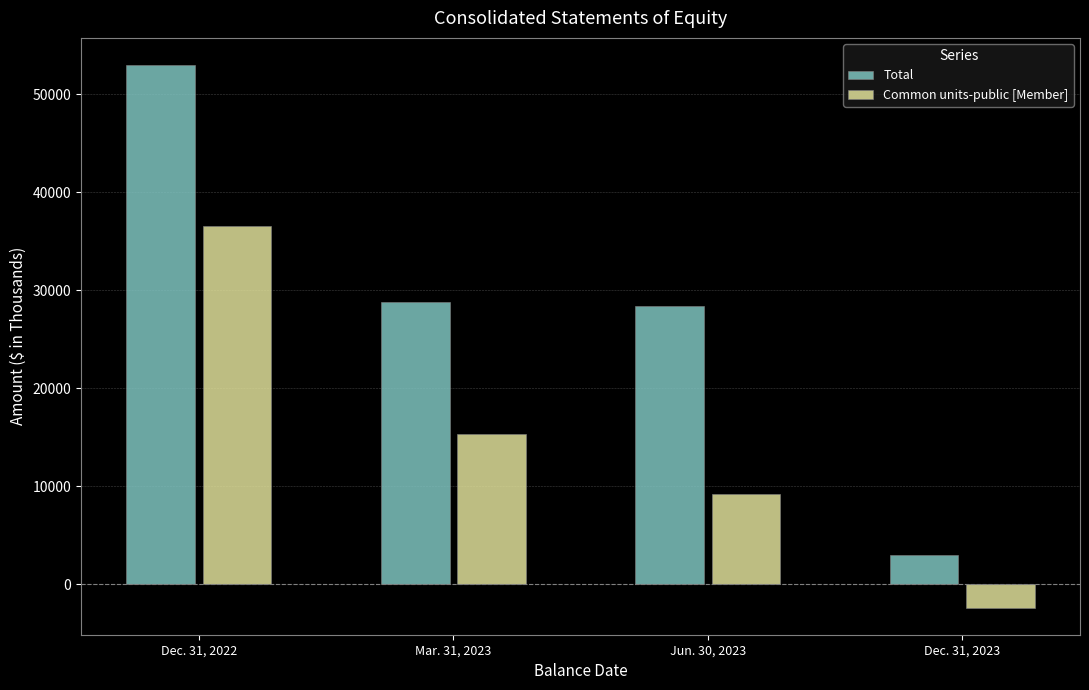

Reading left to right, extract all data points from this chart.

Total: Dec. 31, 2022=52977	Mar. 31, 2023=28827	Jun. 30, 2023=28344	Dec. 31, 2023=3007
Common units-public [Member]: Dec. 31, 2022=36508	Mar. 31, 2023=15276	Jun. 30, 2023=9217	Dec. 31, 2023=-2392